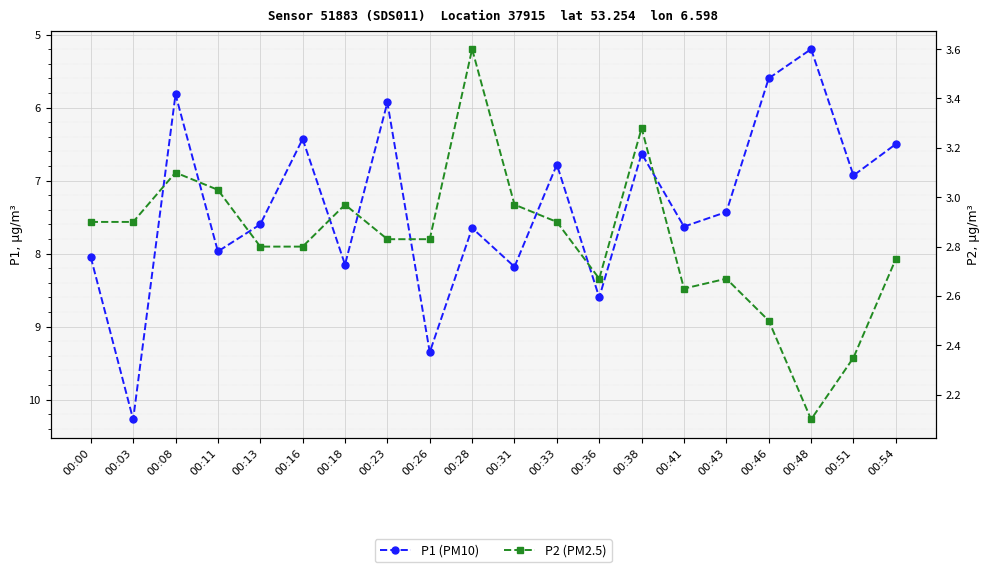

At 00:33, list the series in order from largest to smallest.

P1 (PM10), P2 (PM2.5)